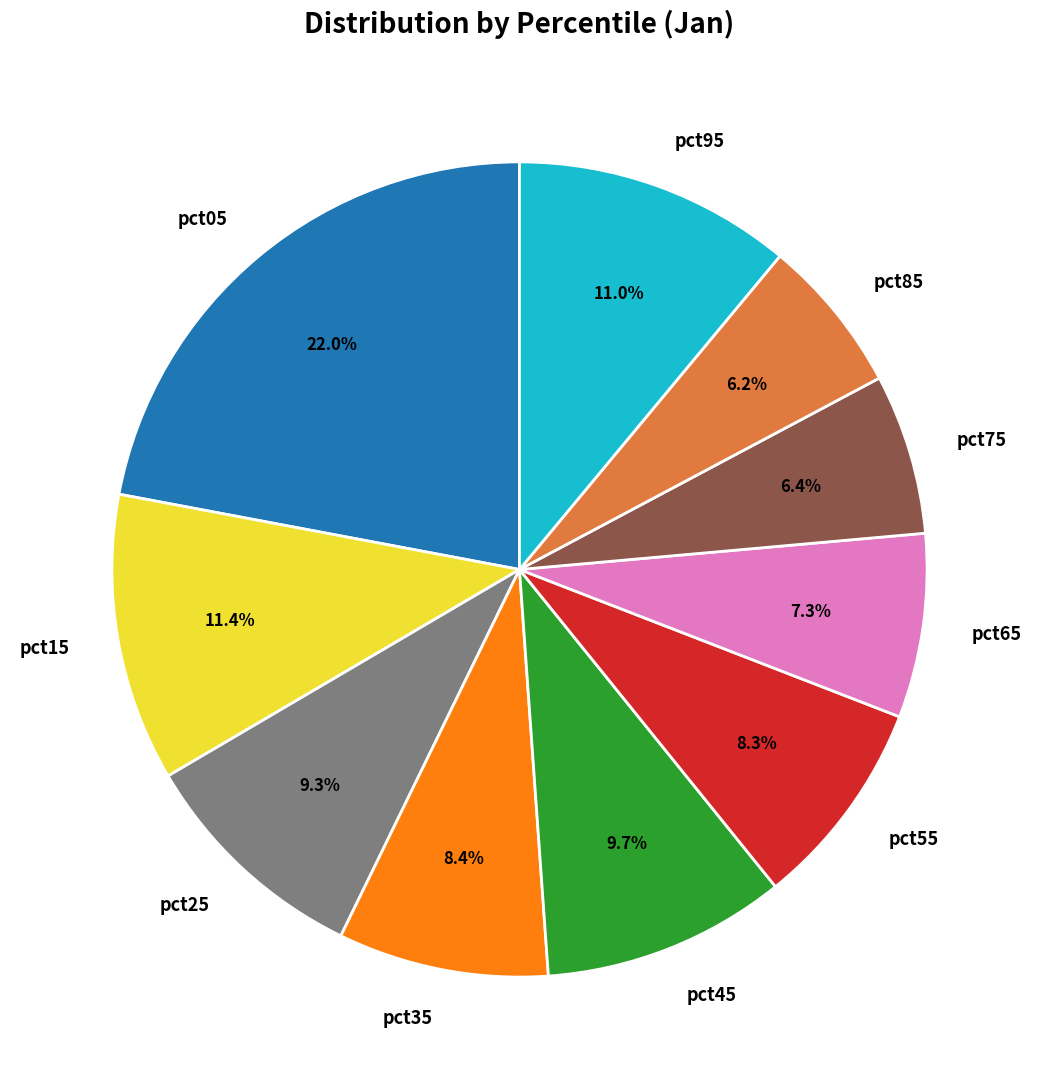

Which has a higher value, pct75 or pct35?

pct35